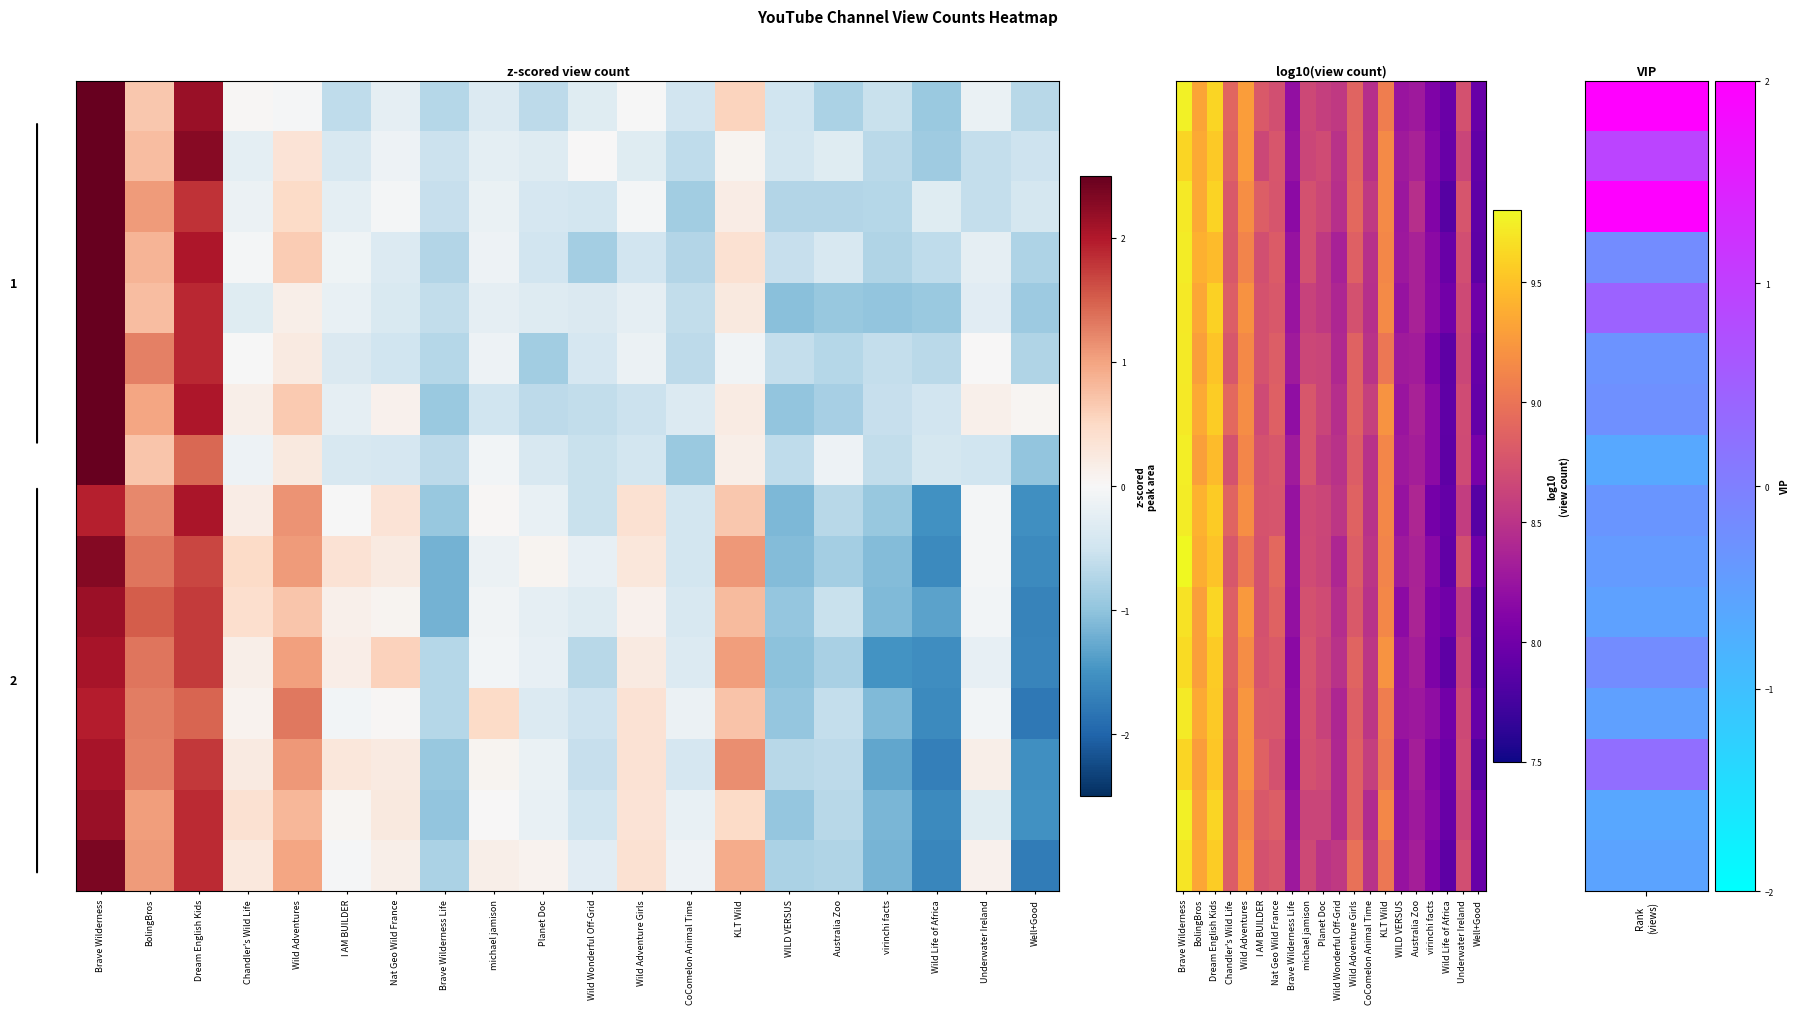

How many series are shown in this chart?

16